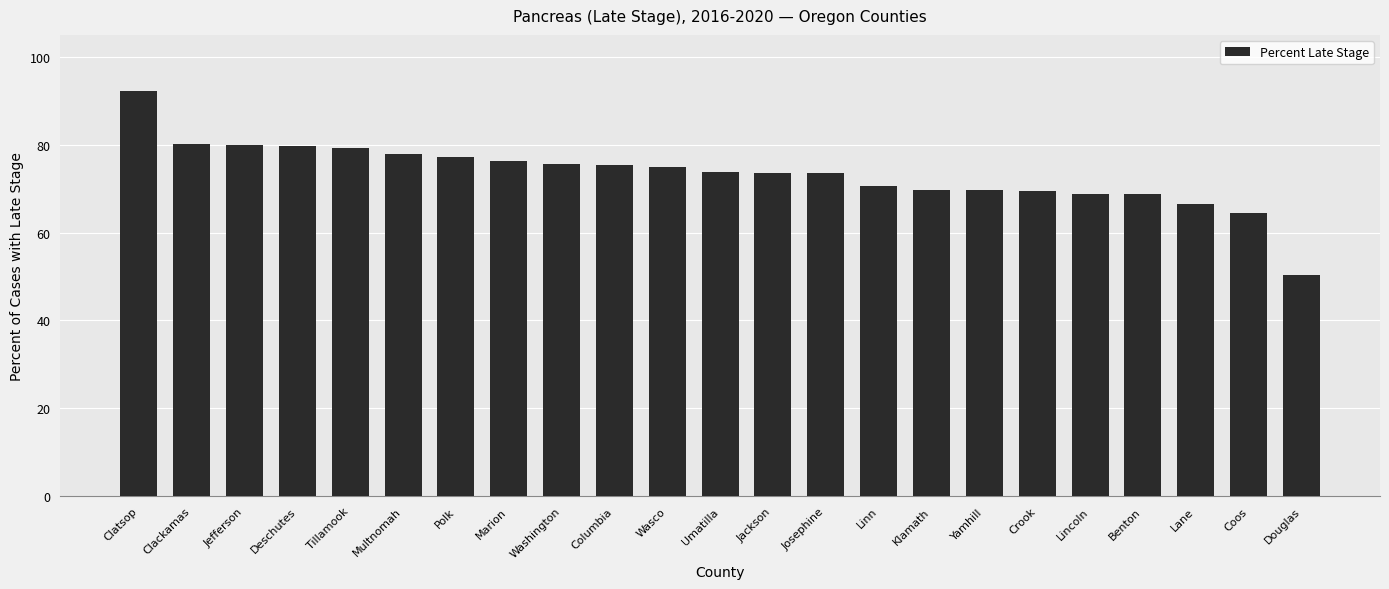

What is the difference between the maximum and minimum values?

42.0